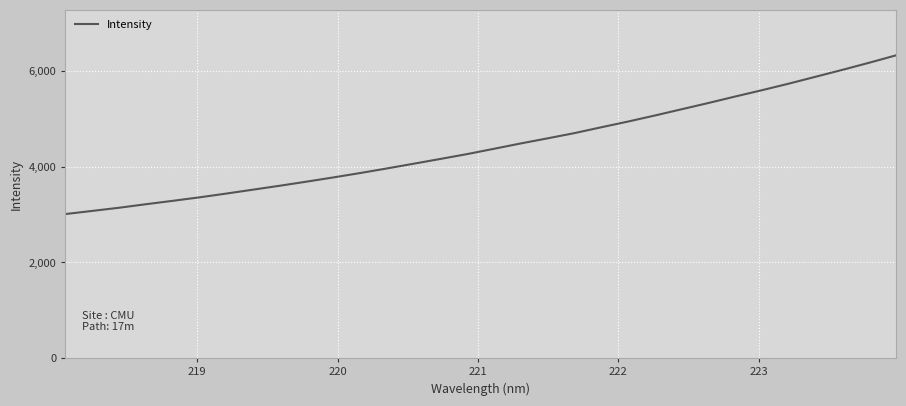

What is the maximum value shown in the chart?

6323.8